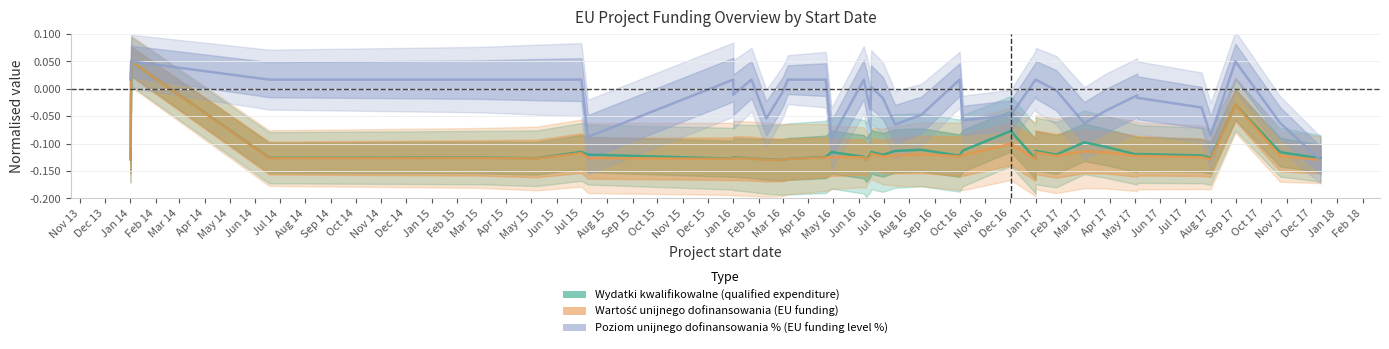

Which series has the largest total across all categories?

Poziom unijnego dofinansowania % (EU funding level %)